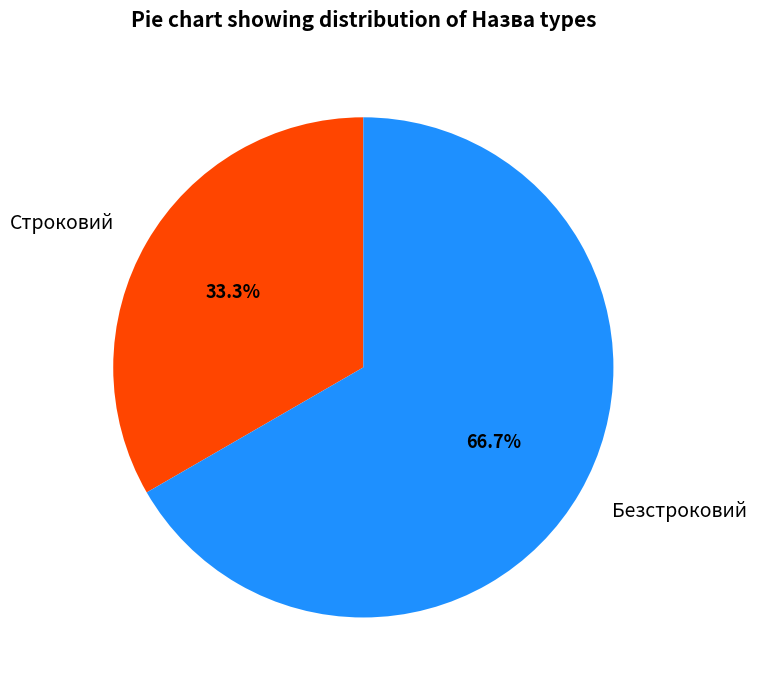

To the nearest percent, what is the difference between the largest and smallest slice percentages?

33%